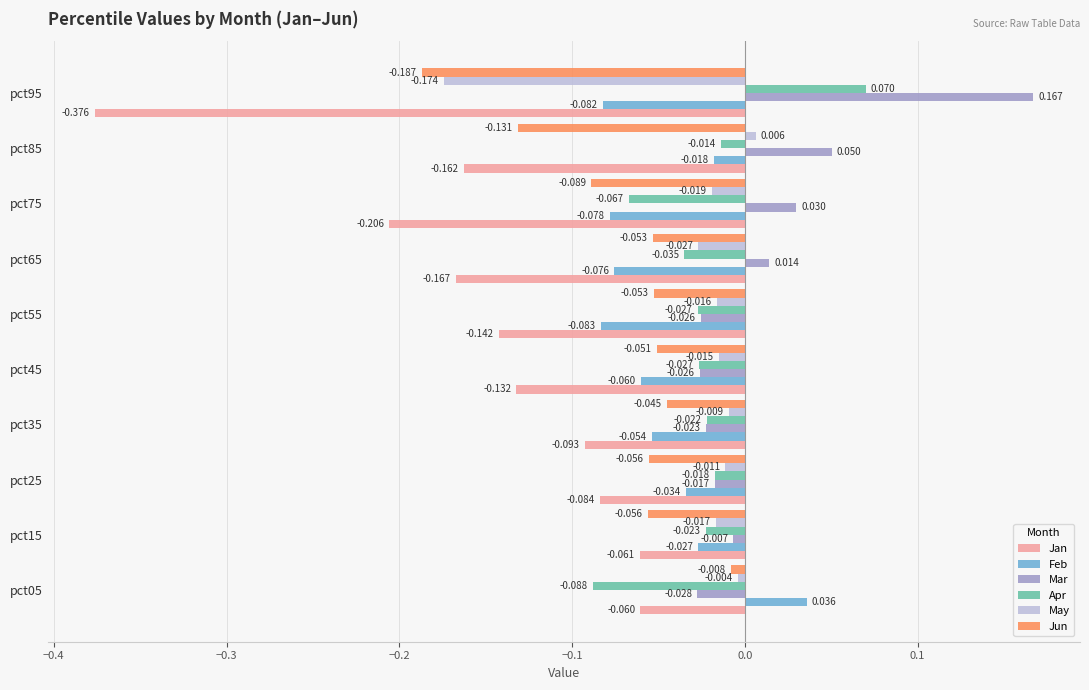

Rank the series by their maximum value, from highest to lowest.

Mar, Apr, Feb, May, Jun, Jan